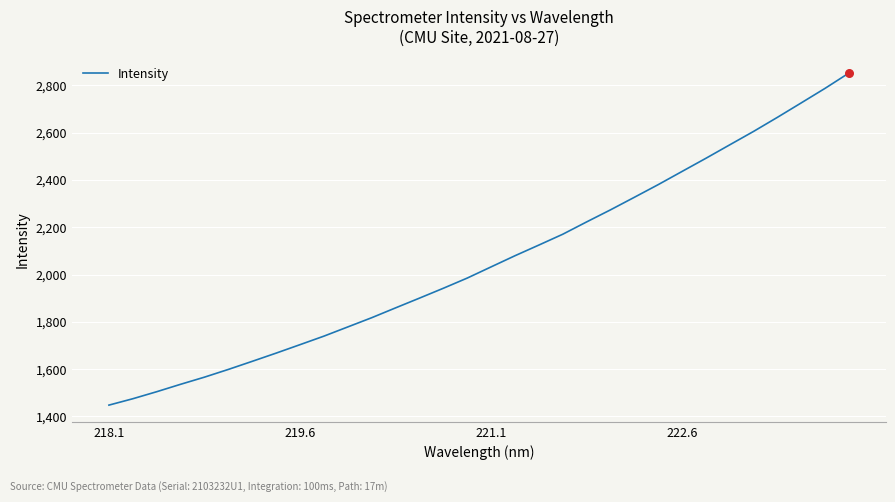

What is the maximum value shown in the chart?

2852.3